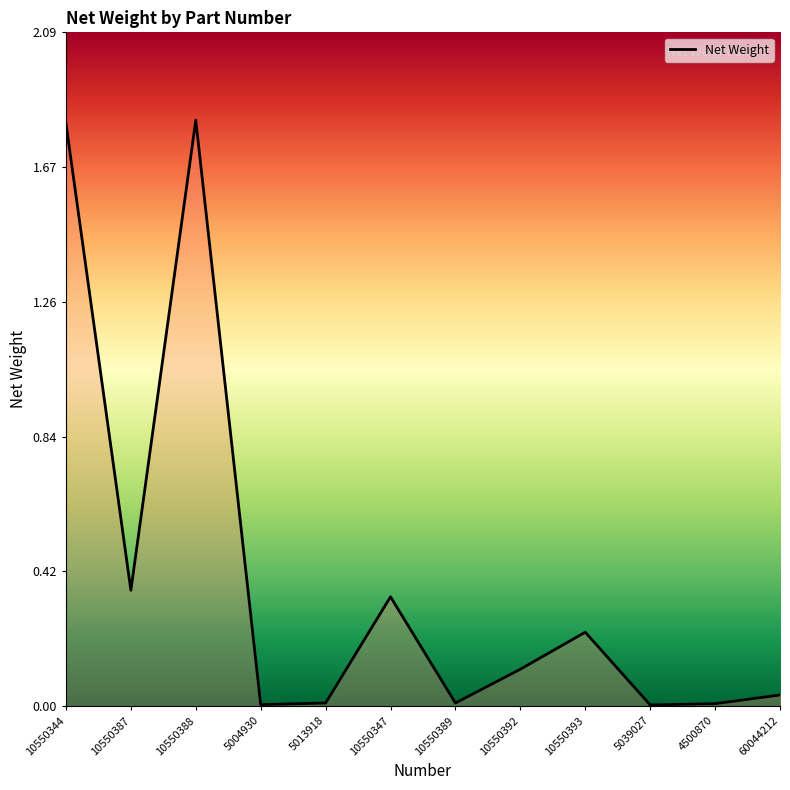

What is the difference between the maximum and minimum values?

1.8